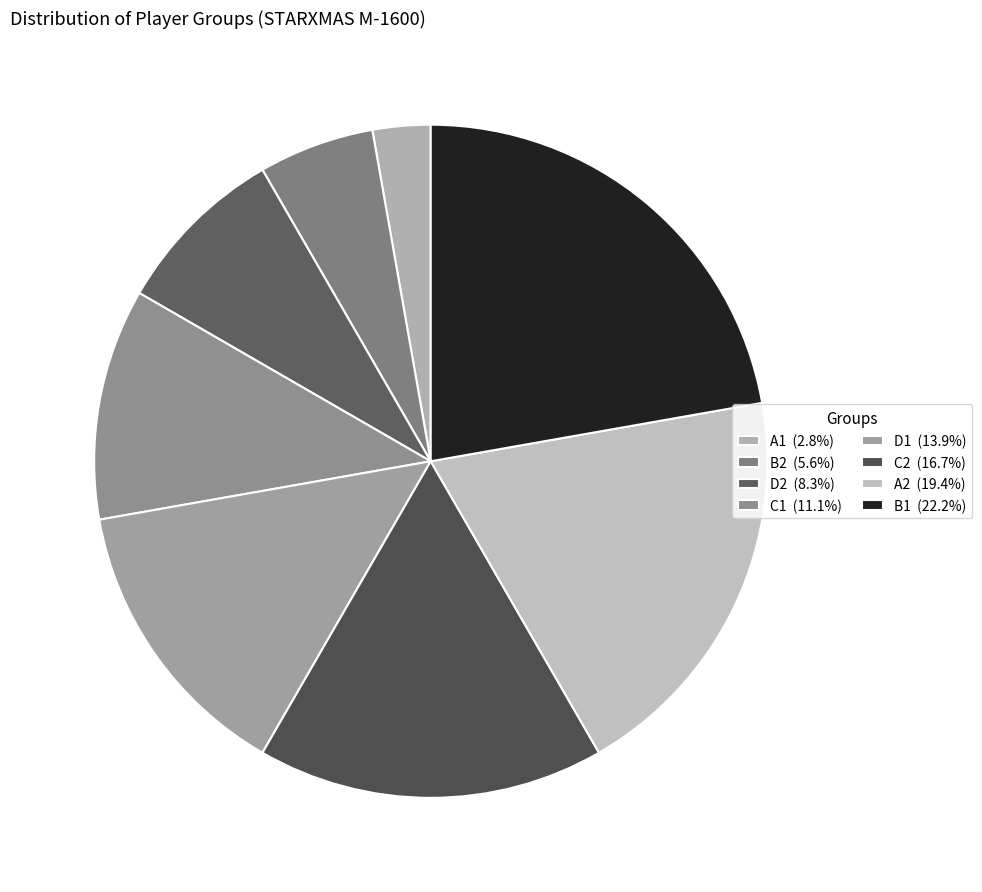

Rank the categories by value from lowest to highest.

A1, B2, D2, C1, D1, C2, A2, B1